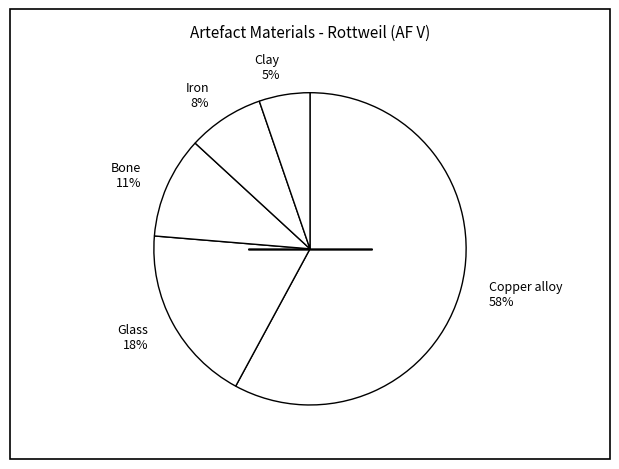

Which slice is the smallest?

Clay